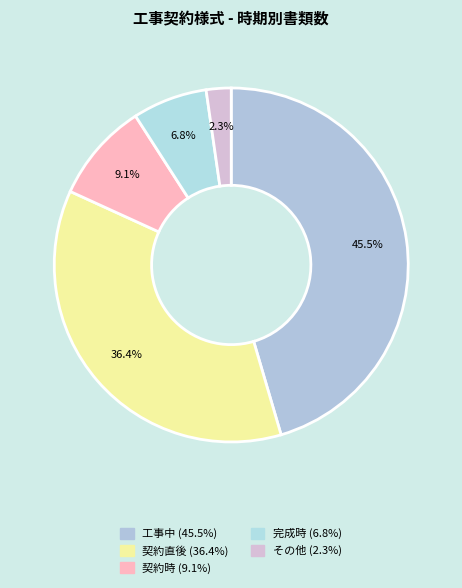

Is it true that 契約直後 is 25% of the pie?

False